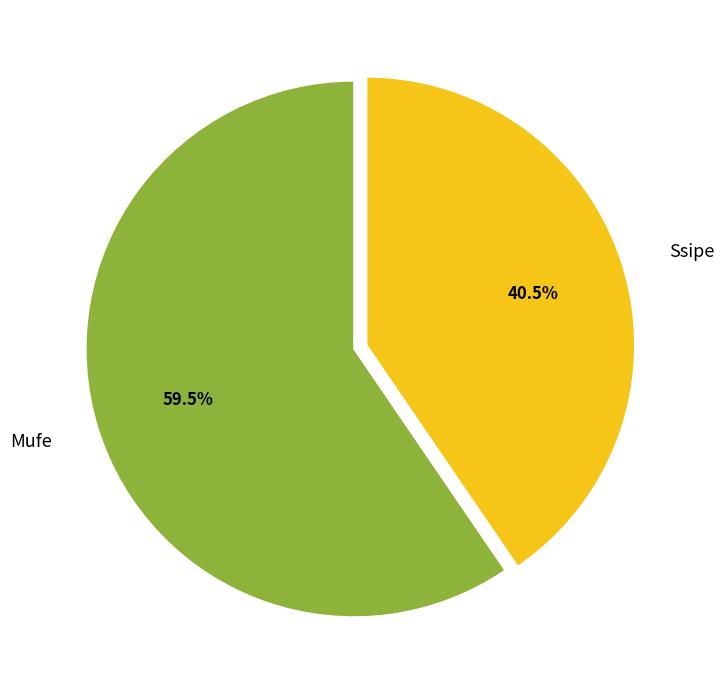

To the nearest percent, what is the difference between the largest and smallest slice percentages?

19%